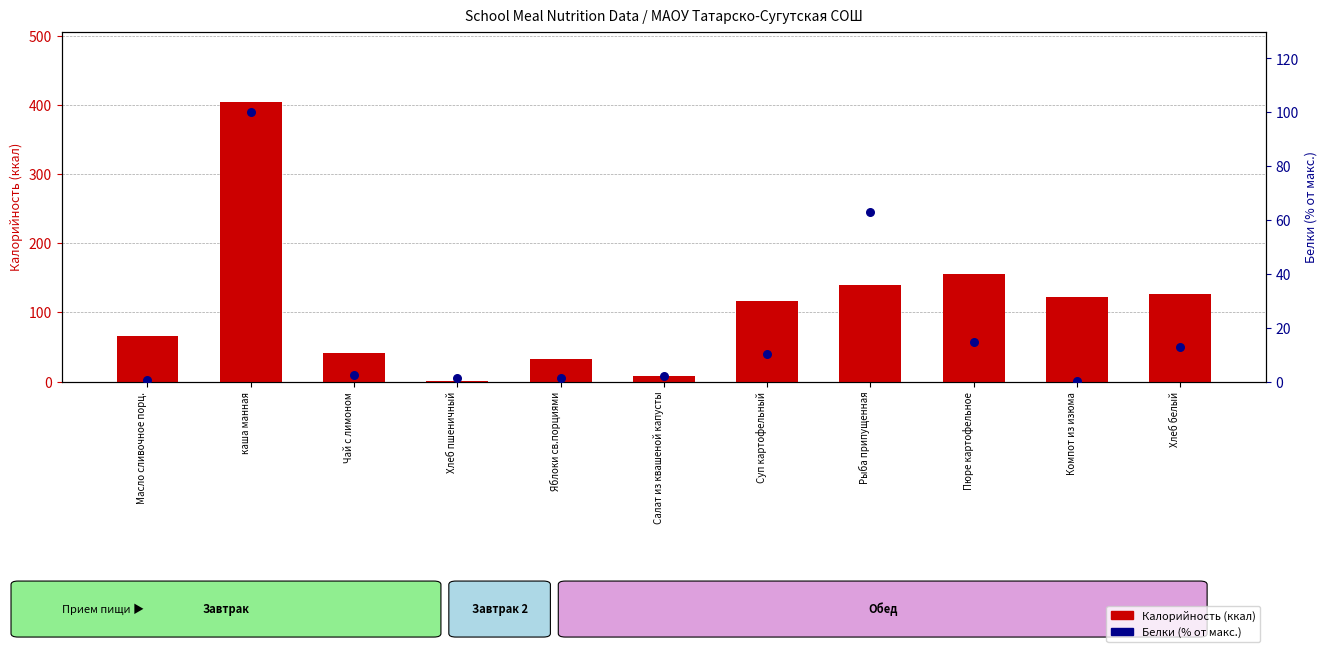

Which series contains the highest Y value?

Калорийность (ккал)